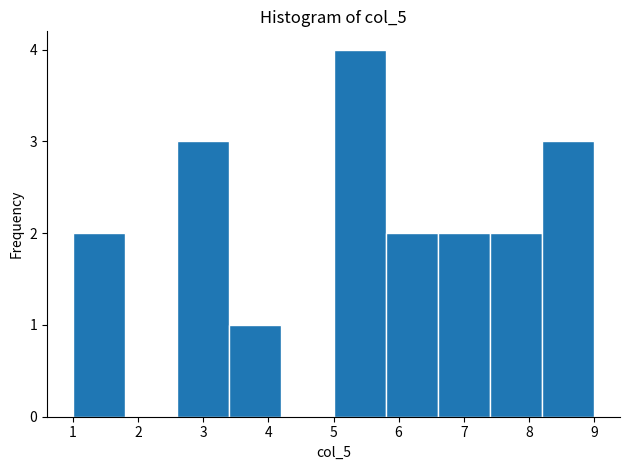

How tall is the bar that spans 2.6 to 3.4 on the x-axis? The values are not printed on the chart, so give them approximately, as read against the axis.

3